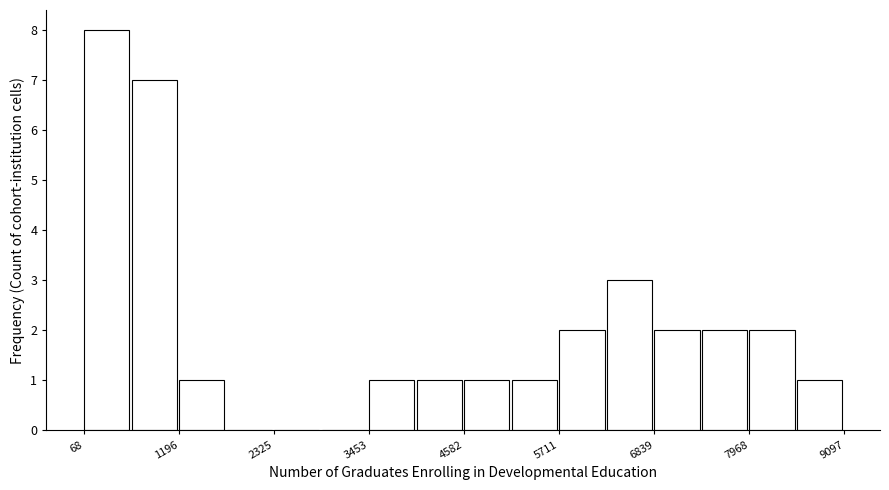

Around what value on the x-axis is the tallest bar? Give the approximate position of its centre, as read against the axis.

400